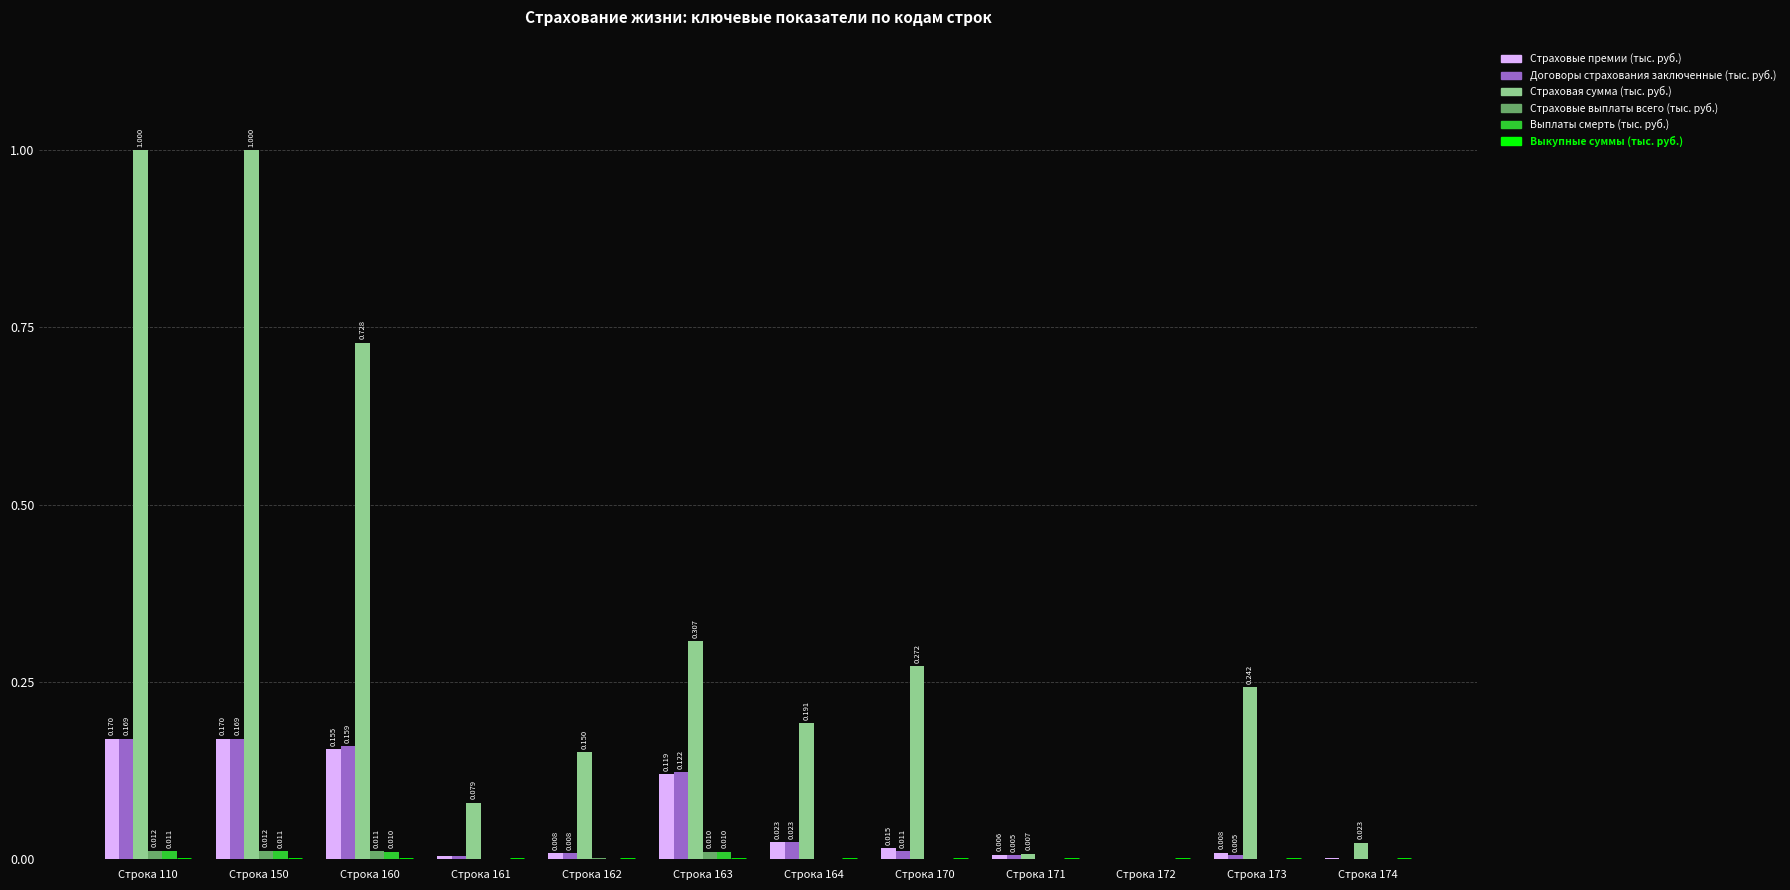

Which series changed the most between Строка 163 and Строка 170?

Договоры страхования заключенные (тыс. руб.)